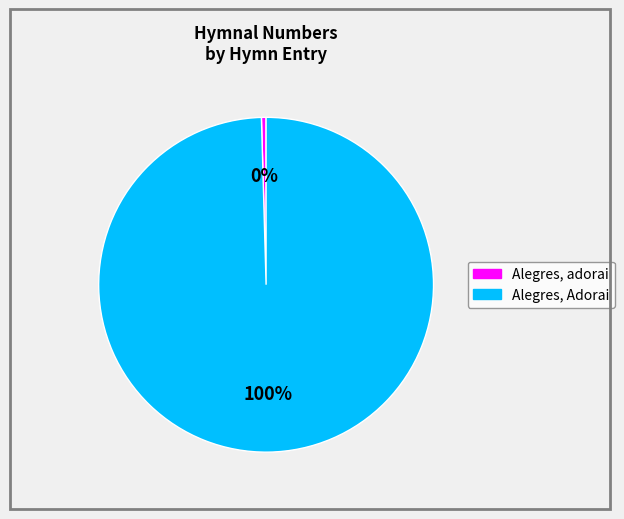

Which slice is the smallest?

Alegres, adorai